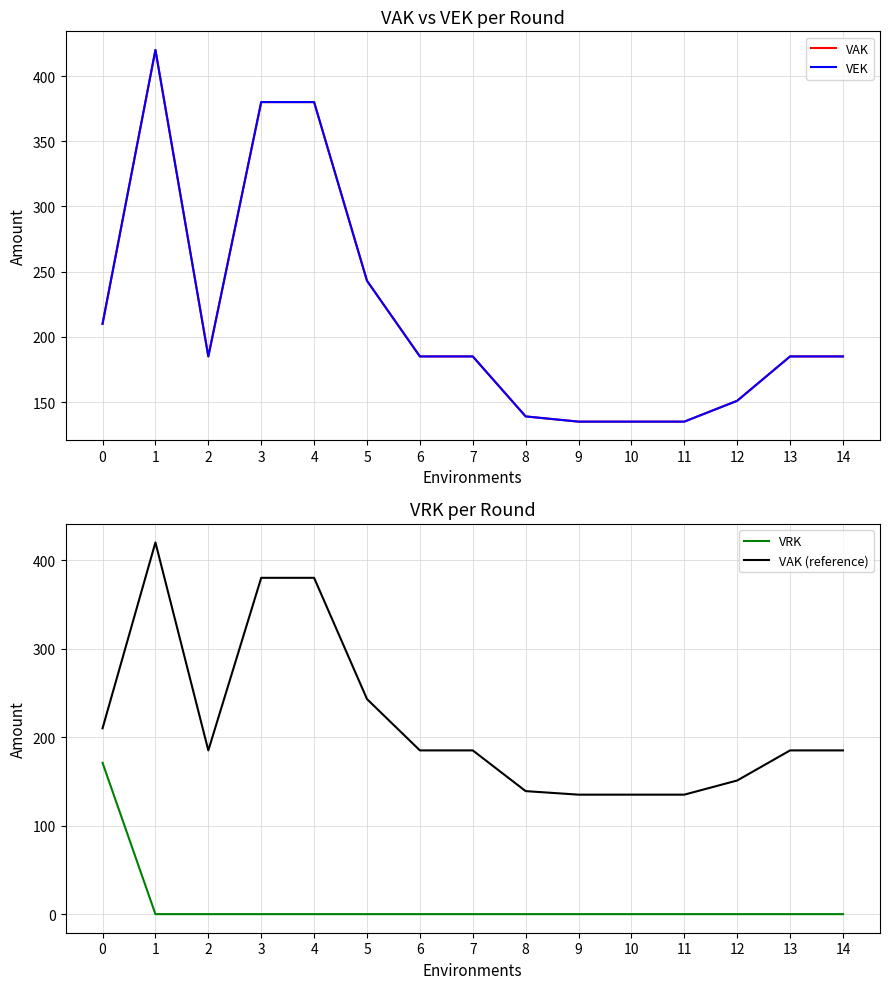

The value of VEK at 14 is 297. True or false?

False